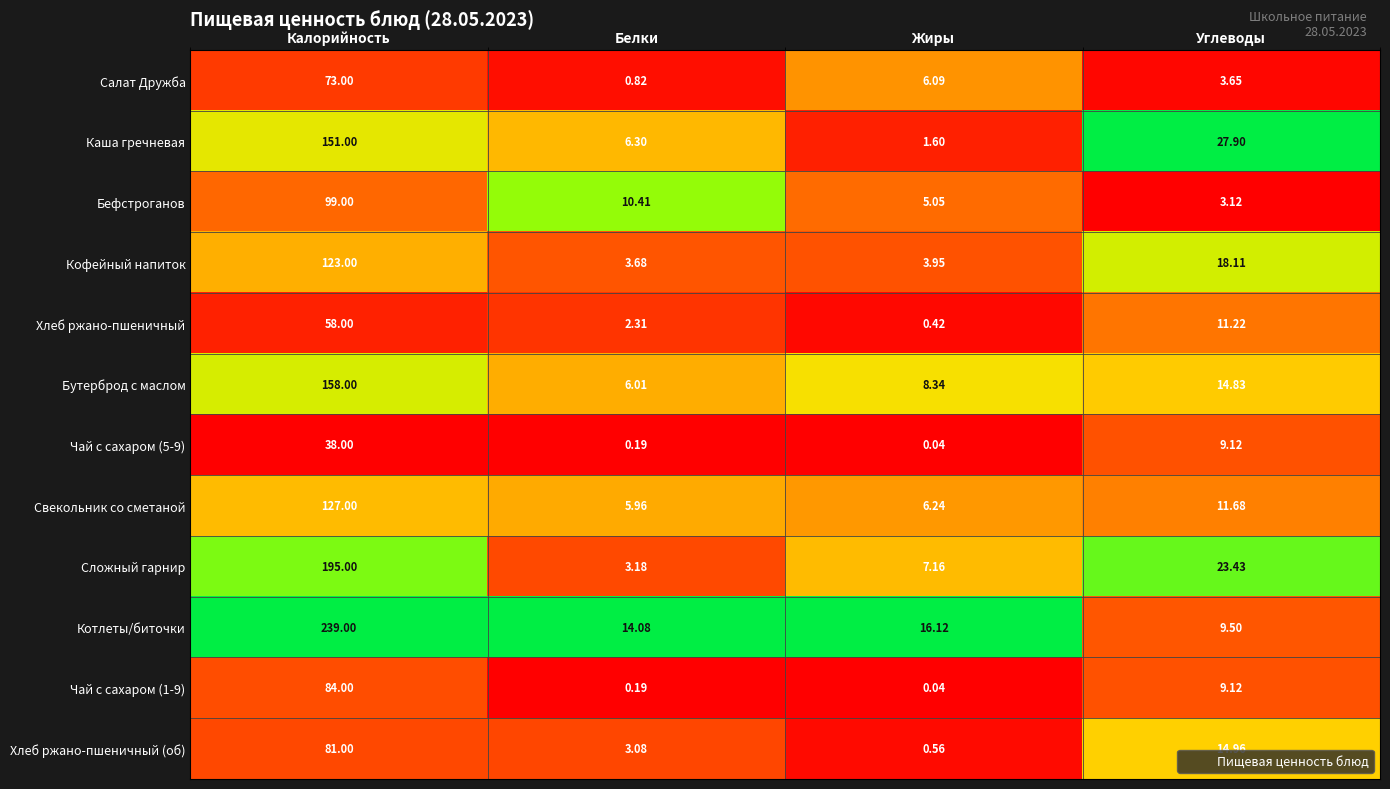

At which category is the sum across all series the highest?

Калорийность